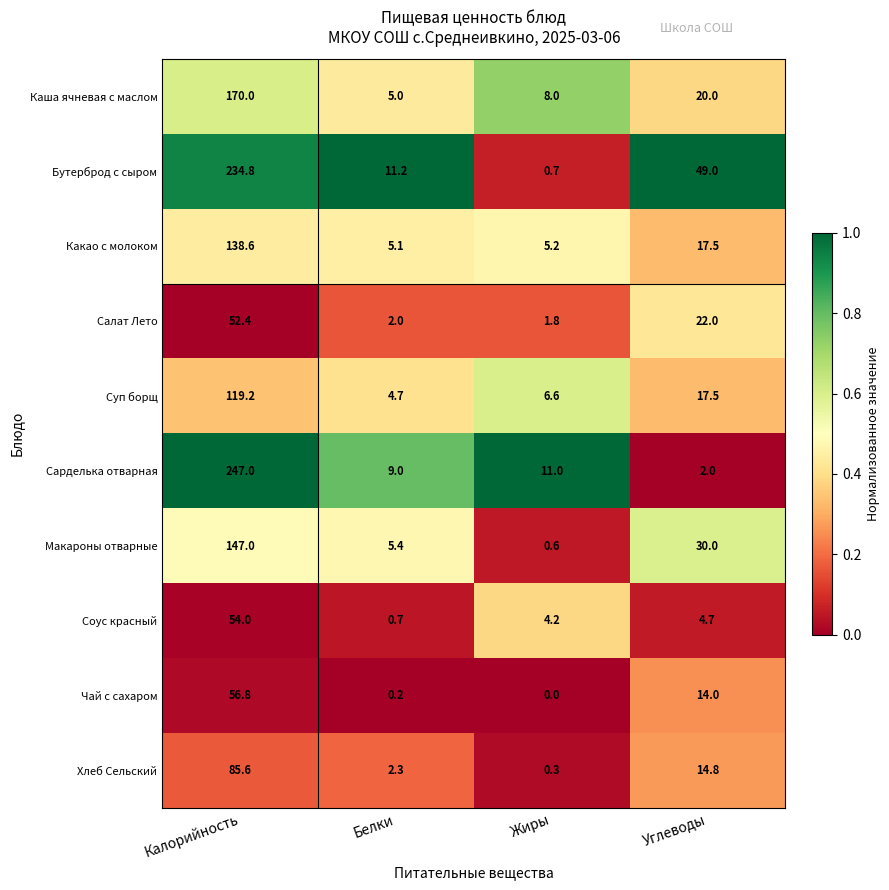

What is the total value across all series at Жиры?

38.4